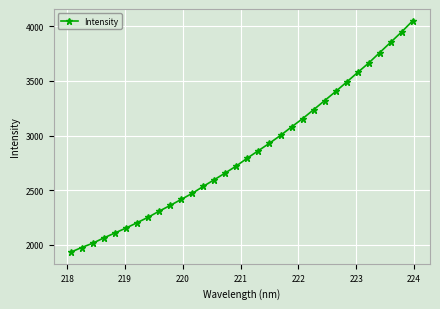

Reading left to right, transcribe all the data shown in this chart.

1934.0	1977.0	2016.2	2064.6	2109.3	2154.5	2203.2	2252.8	2308.5	2361.1	2416.2	2472.0	2535.5	2596.8	2658.8	2722.5	2794.8	2862.4	2930.4	3001.6	3079.3	3154.8	3236.9	3320.0	3403.4	3490.1	3577.9	3664.3	3759.6	3854.5	3949.7	4051.5